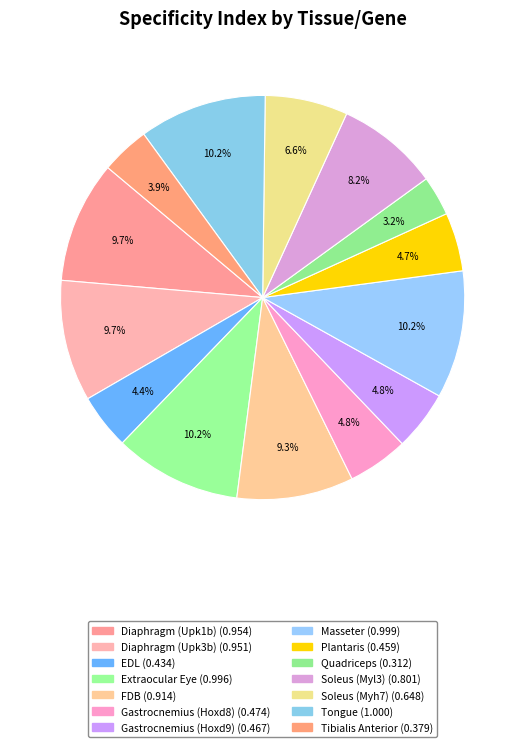

Does Gastrocnemius (Hoxd9) represent more than half of the total?

No